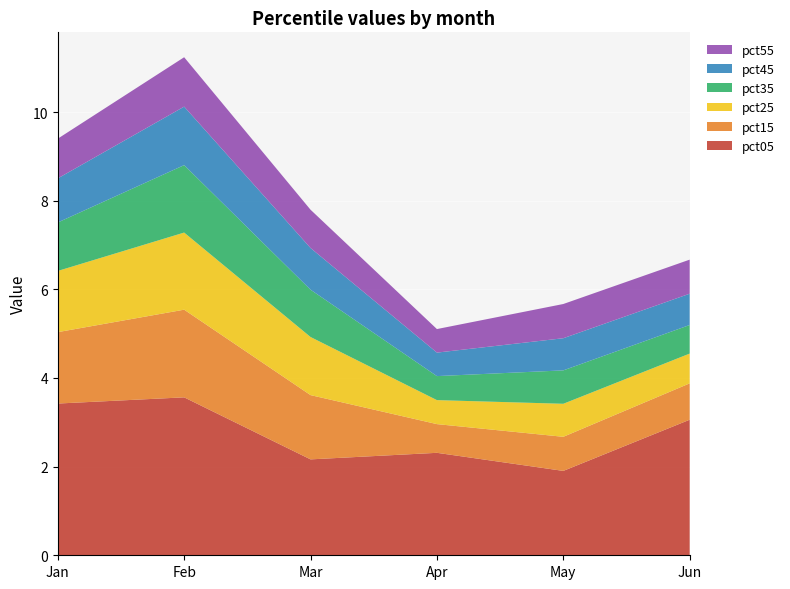

Reading right to left, what are all the values shown in this chart?

pct05: Jun=3.1	May=1.9	Apr=2.3	Mar=2.2	Feb=3.6	Jan=3.4
pct15: Jun=0.8	May=0.8	Apr=0.6	Mar=1.4	Feb=2.0	Jan=1.6
pct25: Jun=0.7	May=0.7	Apr=0.5	Mar=1.3	Feb=1.7	Jan=1.4
pct35: Jun=0.6	May=0.8	Apr=0.5	Mar=1.1	Feb=1.5	Jan=1.1
pct45: Jun=0.7	May=0.7	Apr=0.5	Mar=0.9	Feb=1.3	Jan=1.0
pct55: Jun=0.8	May=0.8	Apr=0.5	Mar=0.9	Feb=1.1	Jan=0.9